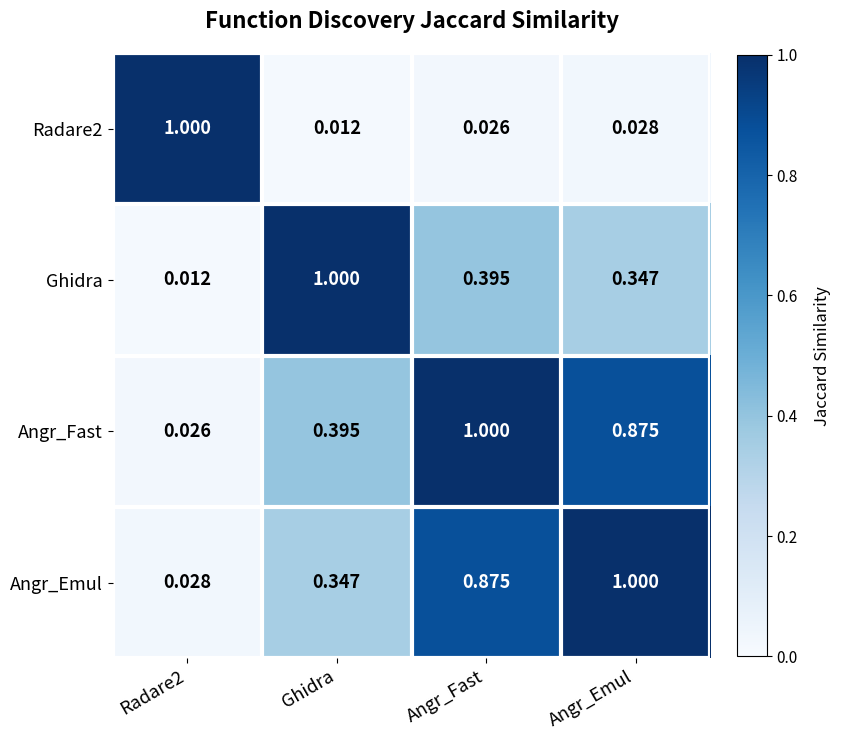

Which category has the highest value in the Angr_Emul series?

Angr_Emul